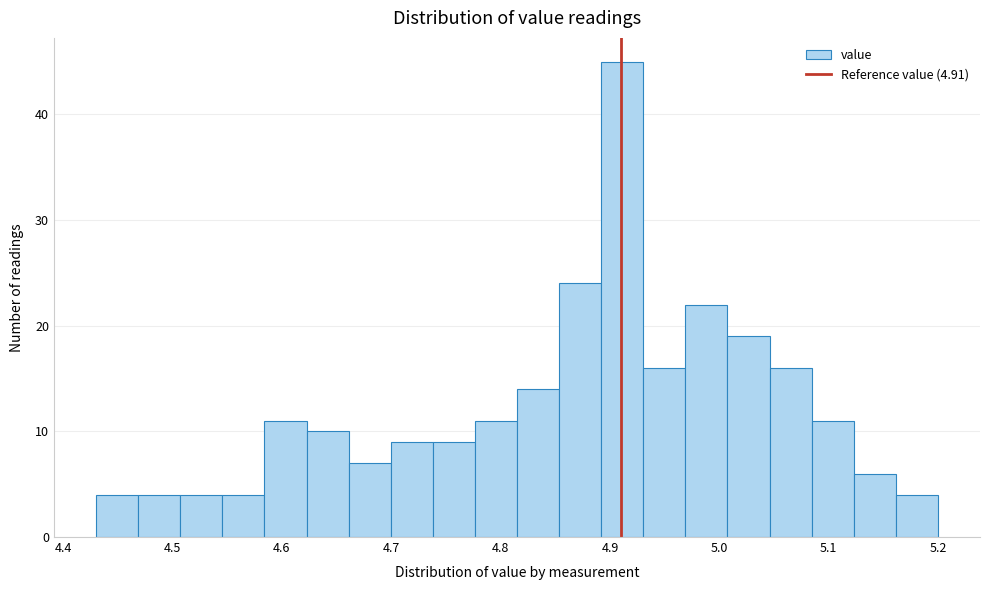

Around what value on the x-axis is the tallest bar? Give the approximate position of its centre, as read against the axis.

4.91